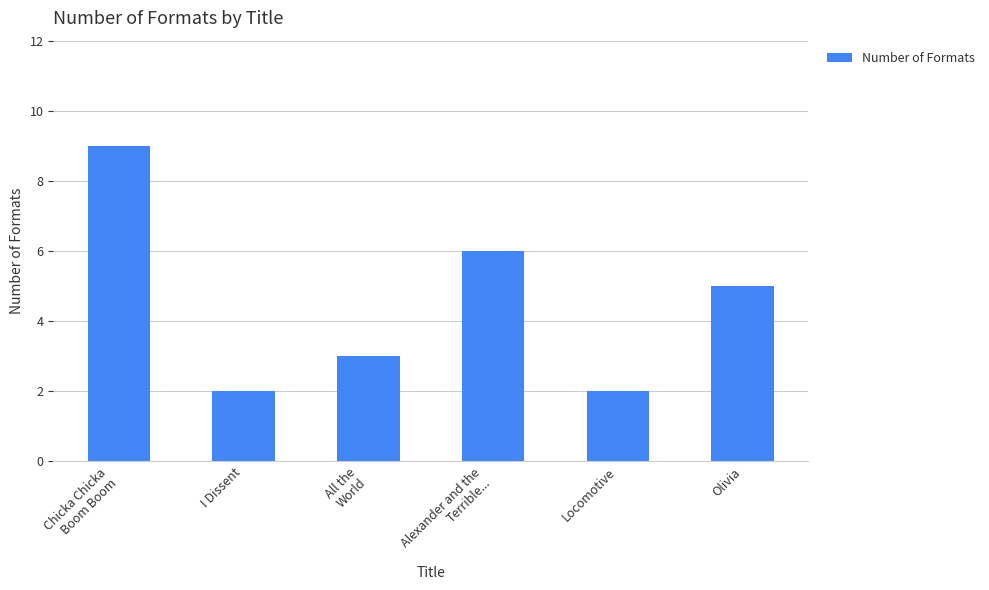

What is the label of the 4th bar from the left?

Alexander and the
Terrible...